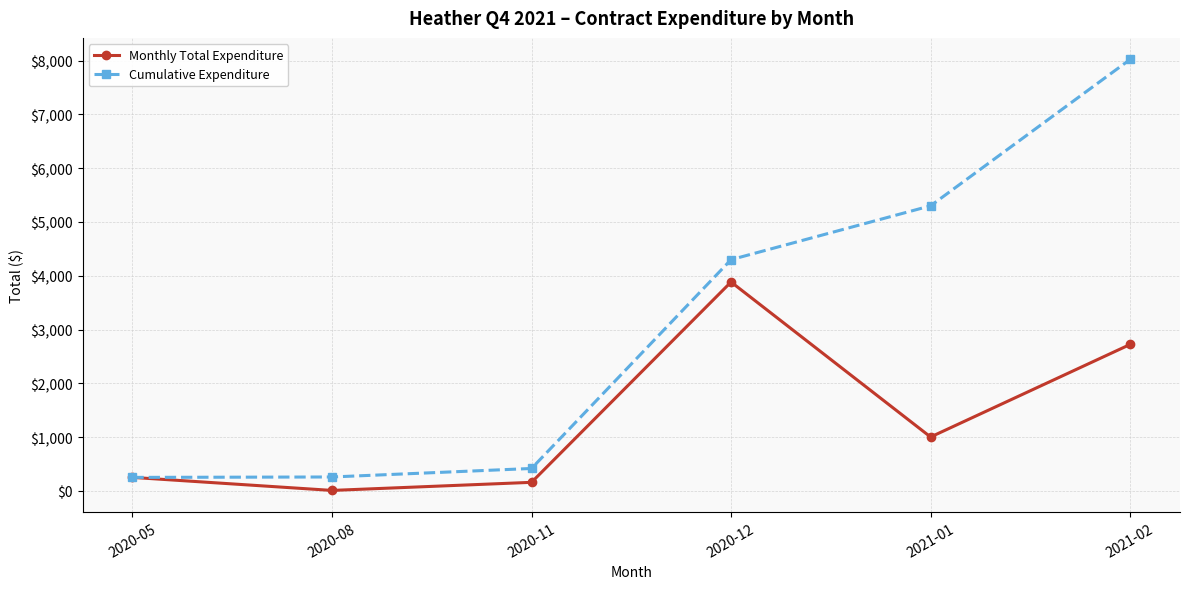

How many values in the Monthly Total Expenditure series exceed 1001?

3